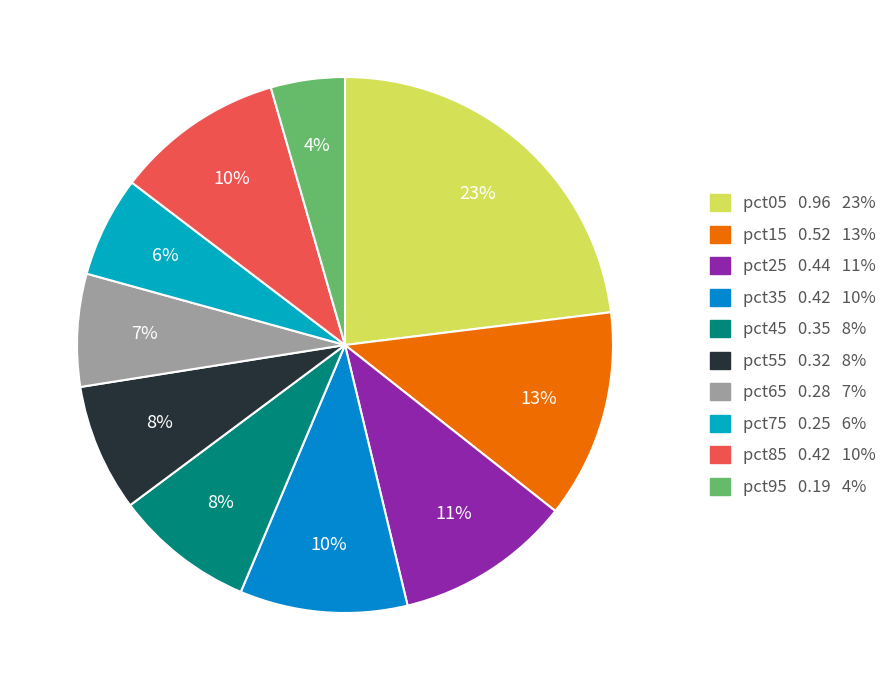

Does pct85 represent more than half of the total?

No